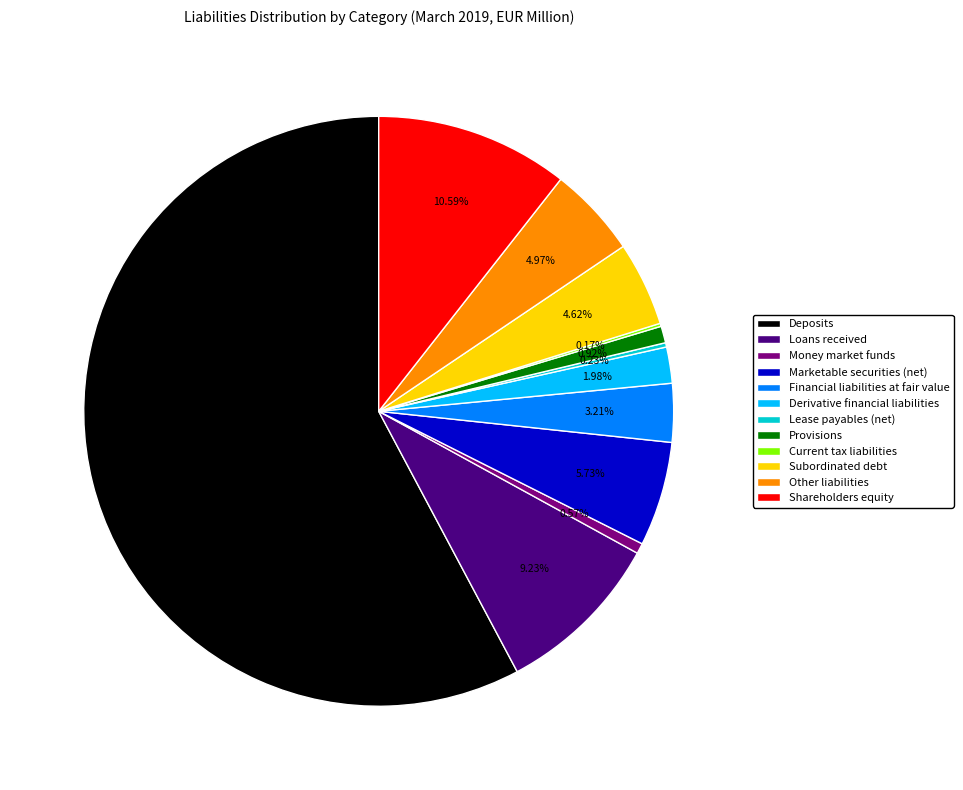

To the nearest percent, what is the difference between the largest and smallest slice percentages?

58%